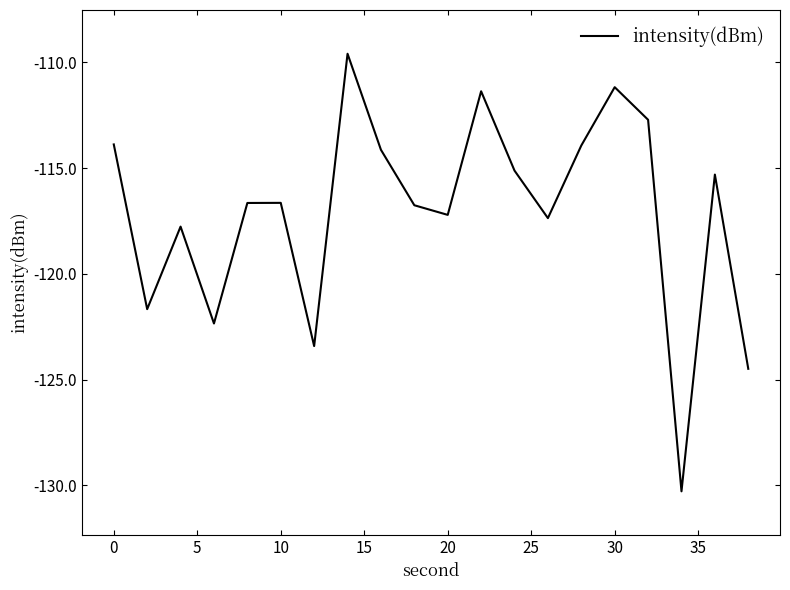

What is the smallest value displayed?

-130.3